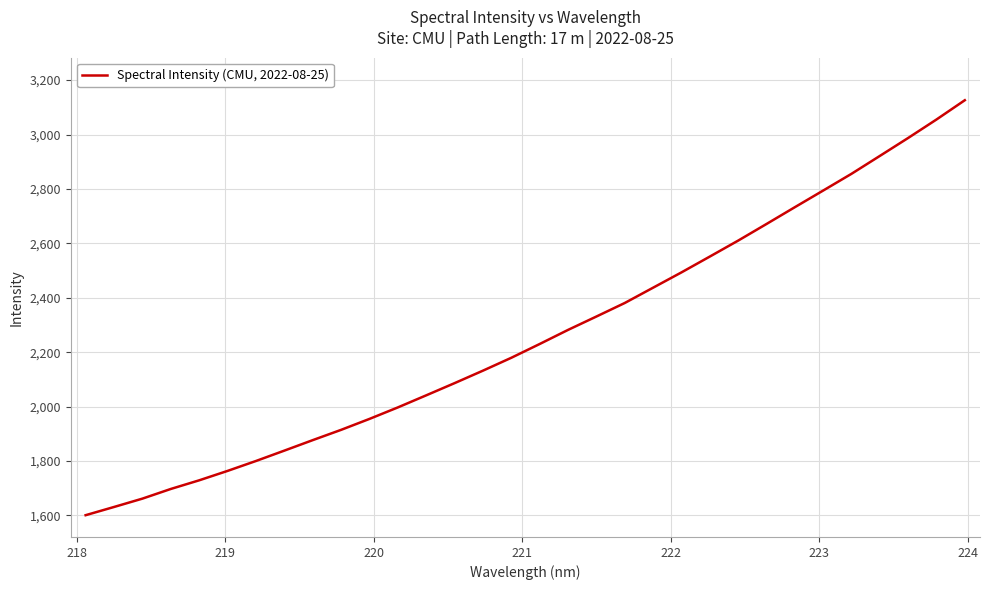

What is the difference between the maximum and minimum values?

1525.0